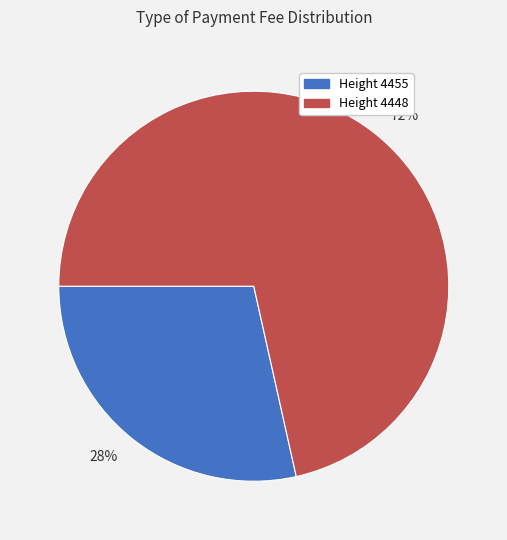

To the nearest percent, what is the combined percentage of Height 4448 and Height 4455?

100%